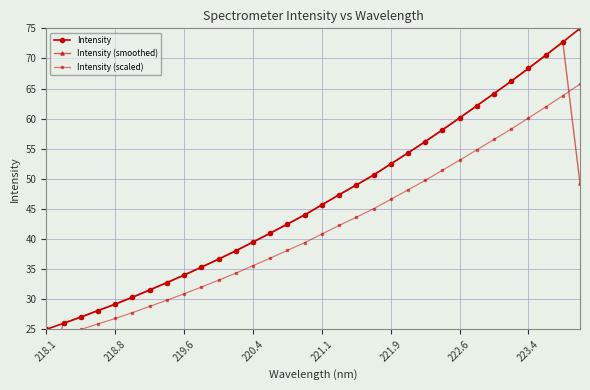

What is the difference between the maximum and minimum values in the Intensity (smoothed) series?

55.7